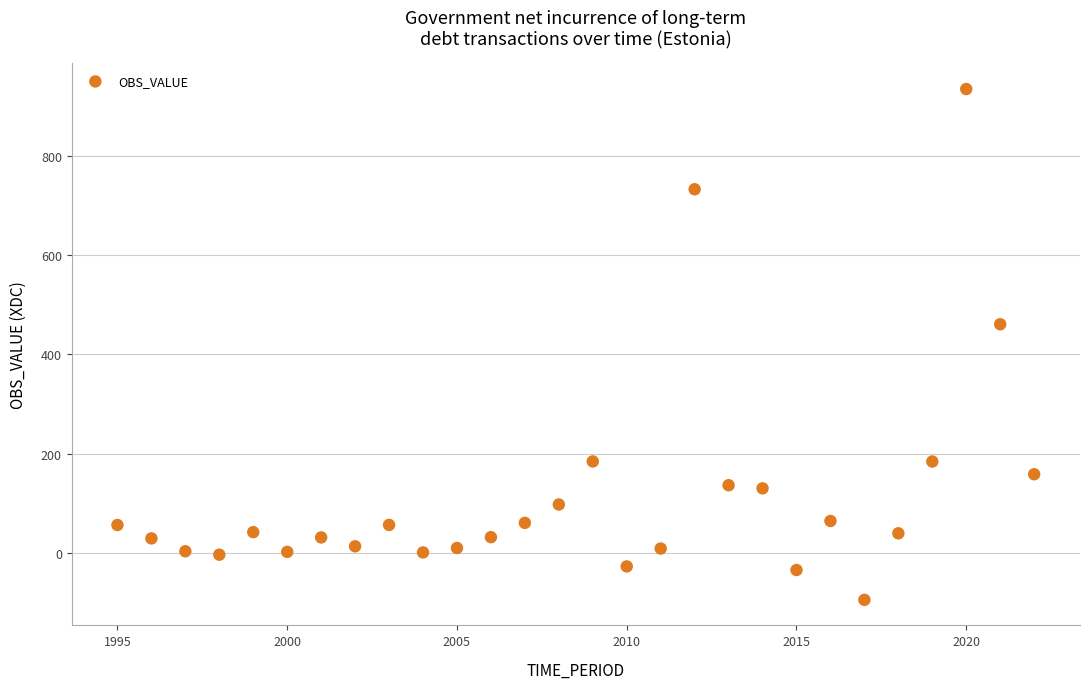

What is the range of X values (max minus min)?

27.0